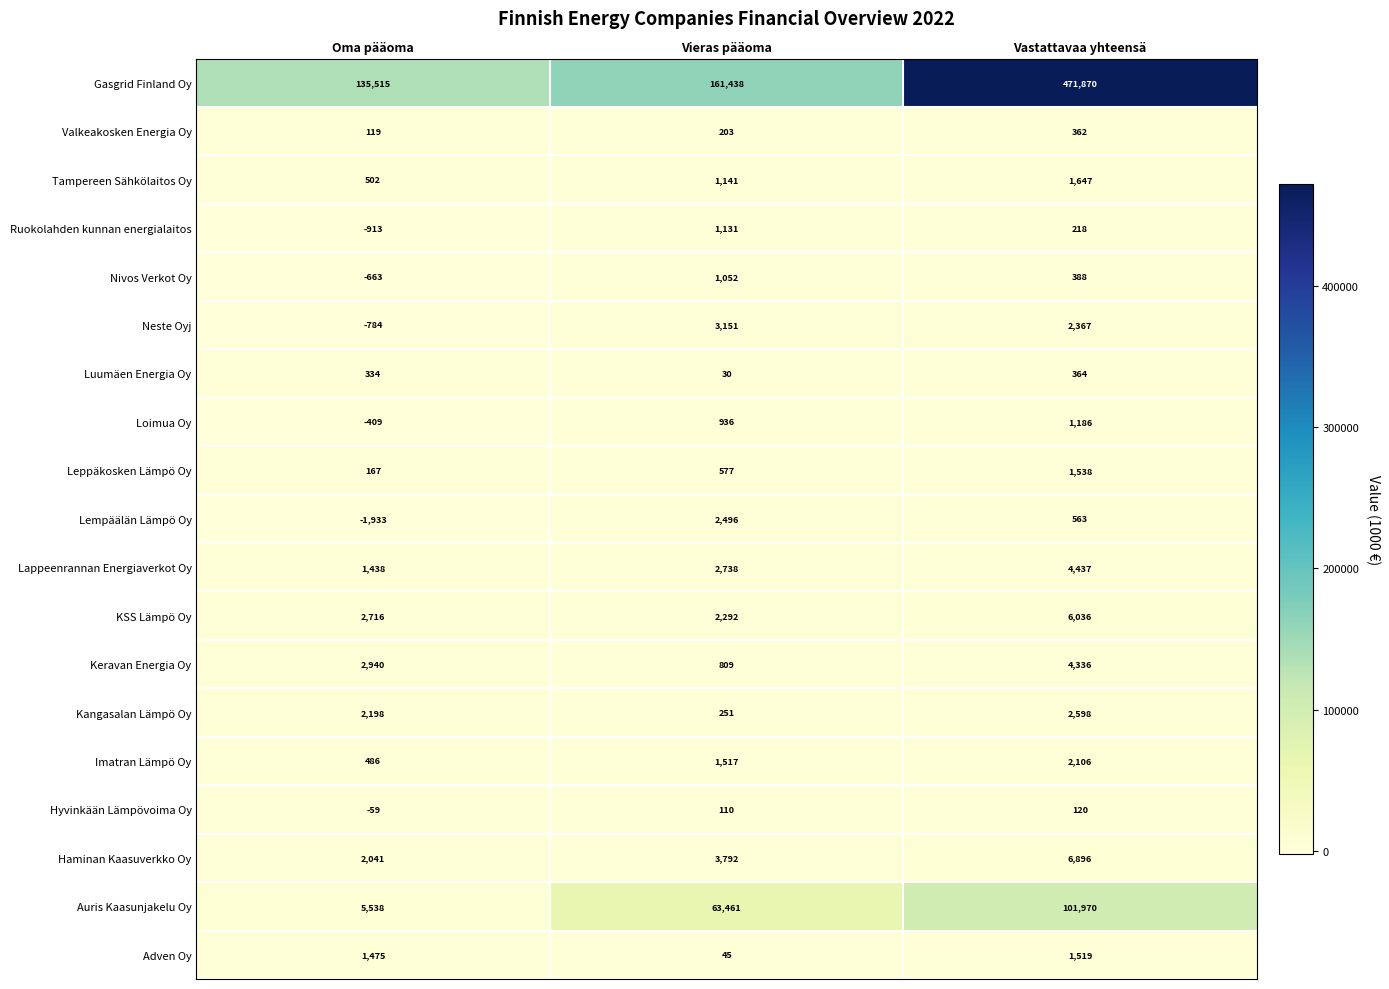

At Oma pääoma, list the series in order from largest to smallest.

Gasgrid Finland Oy, Auris Kaasunjakelu Oy, Keravan Energia Oy, KSS Lämpö Oy, Kangasalan Lämpö Oy, Haminan Kaasuverkko Oy, Adven Oy, Lappeenrannan Energiaverkot Oy, Tampereen Sähkölaitos Oy, Imatran Lämpö Oy, Luumäen Energia Oy, Leppäkosken Lämpö Oy, Valkeakosken Energia Oy, Hyvinkään Lämpövoima Oy, Loimua Oy, Nivos Verkot Oy, Neste Oyj, Ruokolahden kunnan energialaitos, Lempäälän Lämpö Oy